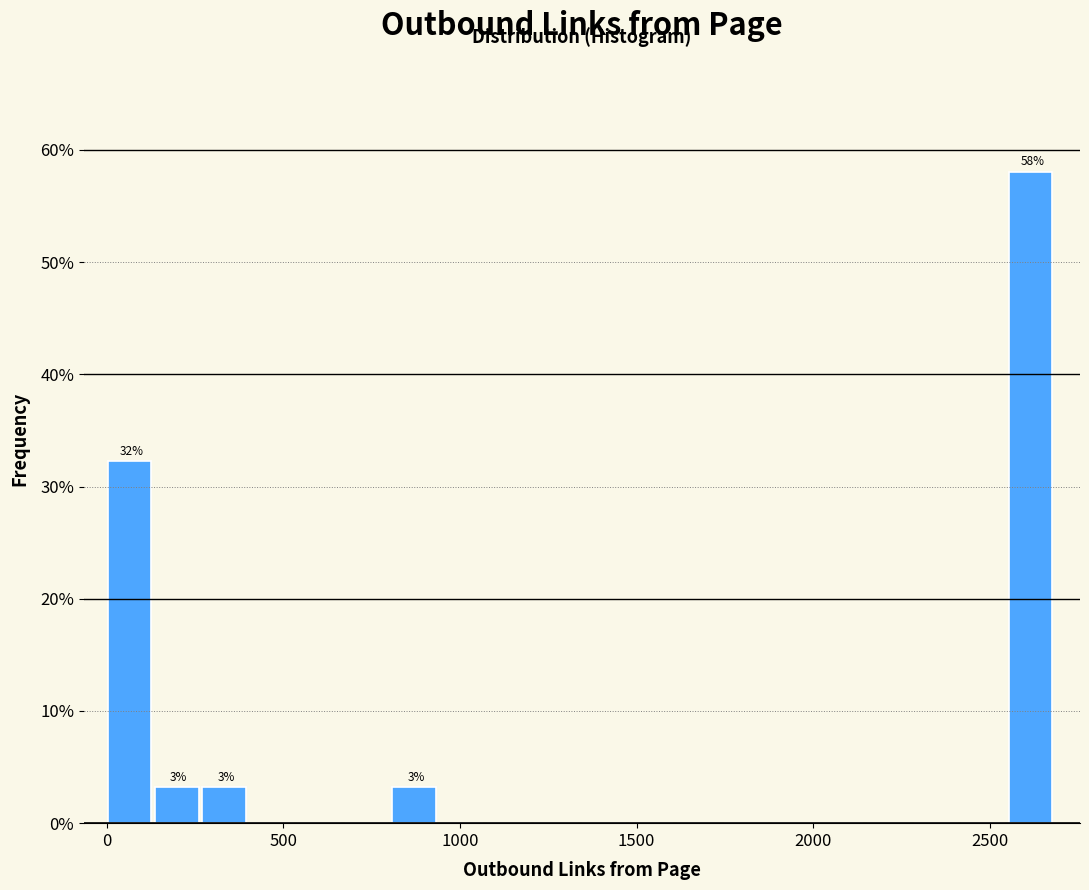

Around what value on the x-axis is the tallest bar? Give the approximate position of its centre, as read against the axis.

2600